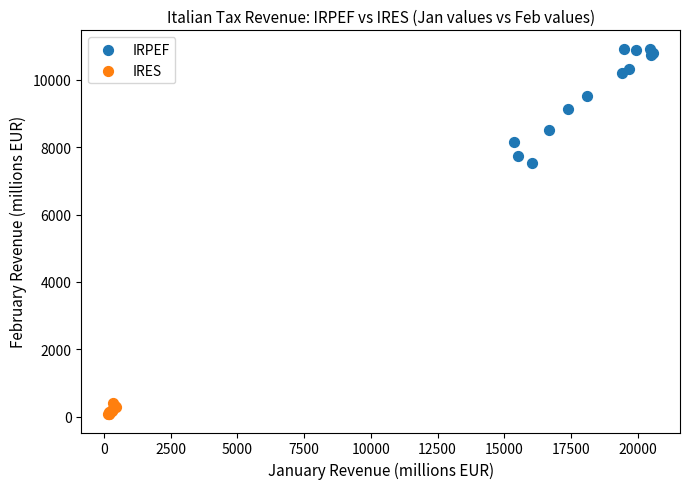

Which series reaches the maximum Y coordinate?

IRPEF